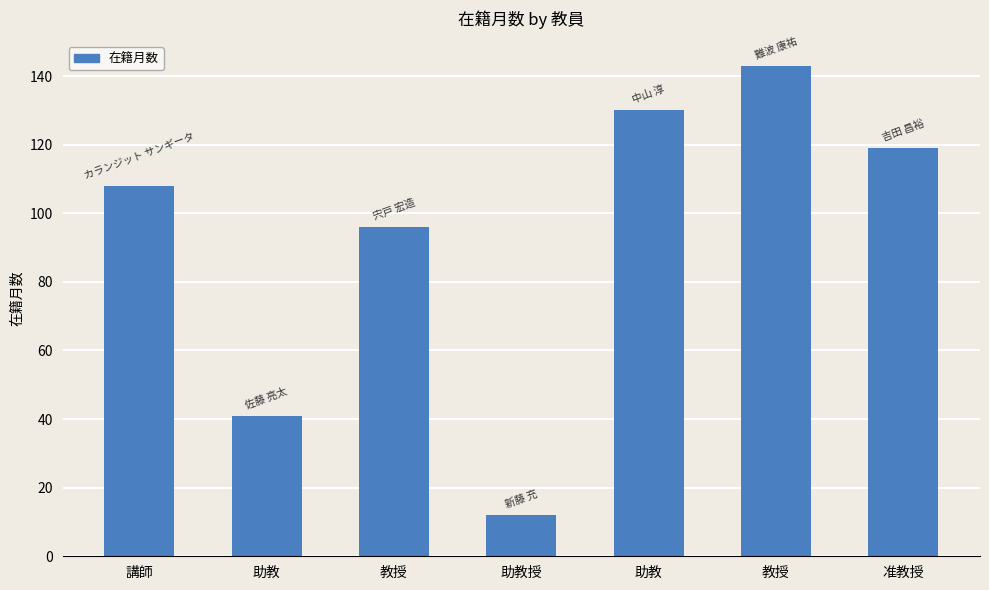

Does the chart contain any negative values?

No